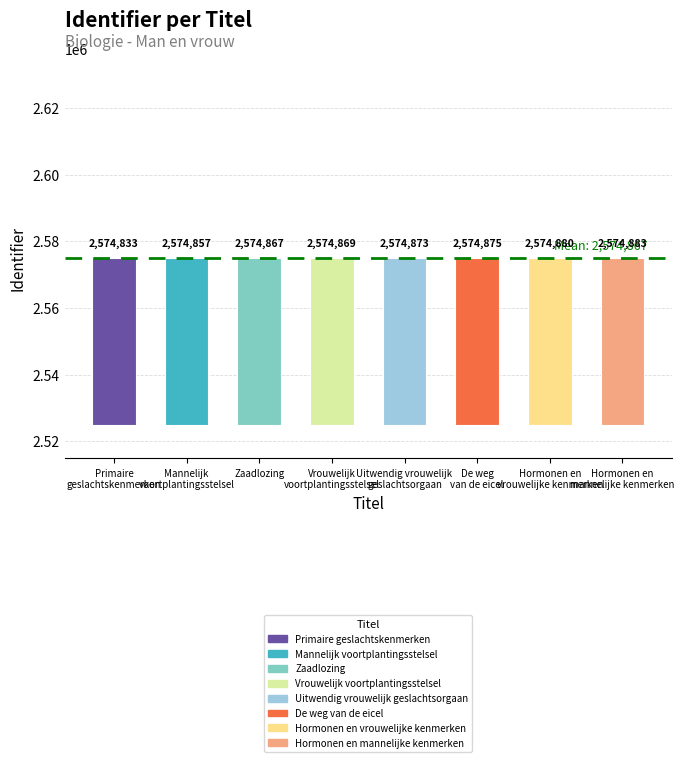

How many data points does each series have?

8